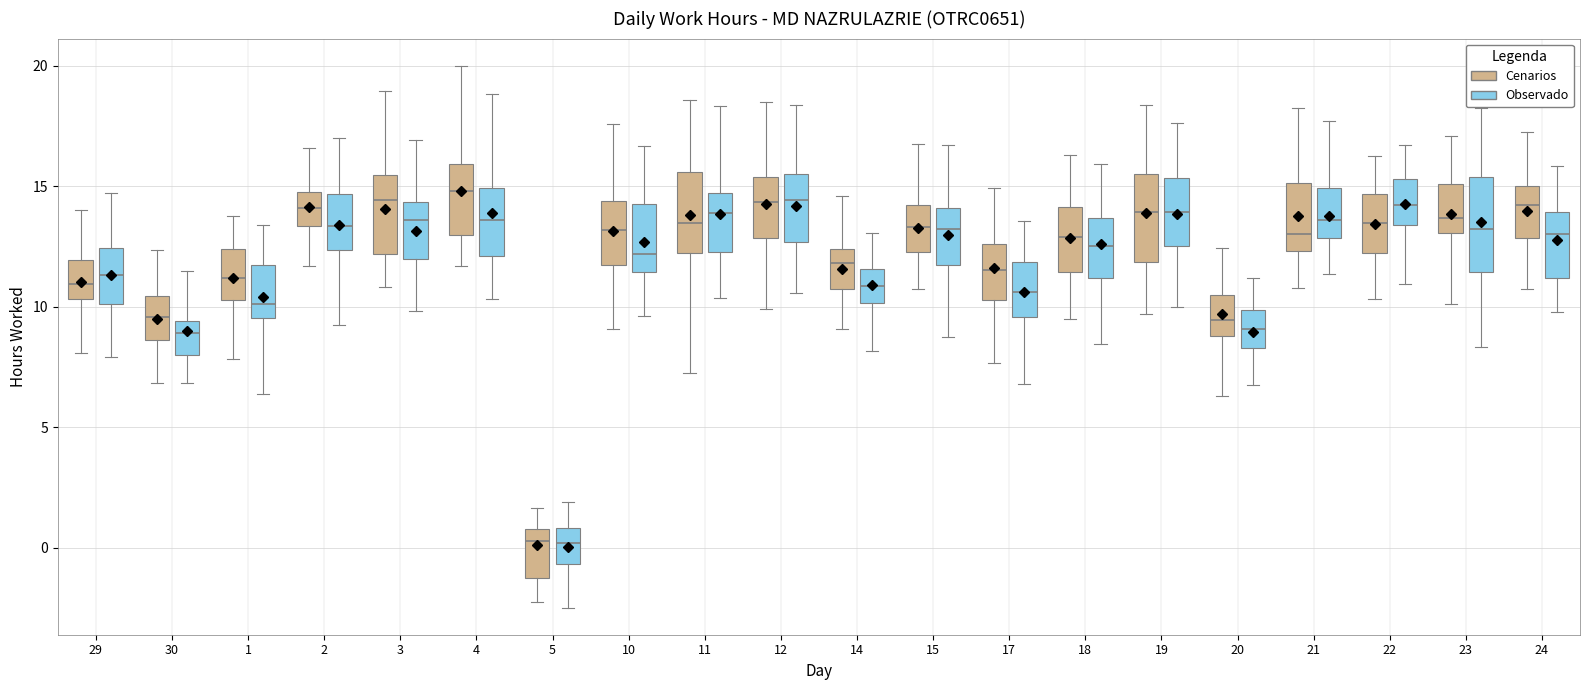

Reading left to right, read every box against the y-axis: the position of its median line, the range the box covers, and the ends of its whiskers. The values are not printed on the chart, so give them approximately, as read against the axis.

29 (Cenarios): median 11.0, box 10.5 to 12.0, whiskers 8.0 to 14.0
29 (Observado): median 11.5, box 10.0 to 12.5, whiskers 8.0 to 14.5
30 (Cenarios): median 9.5, box 8.5 to 10.5, whiskers 7.0 to 12.5
30 (Observado): median 9.0, box 8.0 to 9.5, whiskers 7.0 to 11.5
1 (Cenarios): median 11.0, box 10.5 to 12.5, whiskers 8.0 to 14.0
1 (Observado): median 10.0, box 9.5 to 11.5, whiskers 6.5 to 13.5
2 (Cenarios): median 14.0, box 13.5 to 15.0, whiskers 11.5 to 16.5
2 (Observado): median 13.5, box 12.5 to 14.5, whiskers 9.5 to 17.0
3 (Cenarios): median 14.5, box 12.0 to 15.5, whiskers 11.0 to 19.0
3 (Observado): median 13.5, box 12.0 to 14.5, whiskers 10.0 to 17.0
4 (Cenarios): median 15.0, box 13.0 to 16.0, whiskers 11.5 to 20.0
4 (Observado): median 13.5, box 12.0 to 15.0, whiskers 10.5 to 19.0
5 (Cenarios): median 0.5, box -1.5 to 1.0, whiskers -2.5 to 1.5
5 (Observado): median 0.0, box -0.5 to 1.0, whiskers -2.5 to 2.0
10 (Cenarios): median 13.0, box 11.5 to 14.5, whiskers 9.0 to 17.5
10 (Observado): median 12.0, box 11.5 to 14.5, whiskers 9.5 to 16.5
11 (Cenarios): median 13.5, box 12.0 to 15.5, whiskers 7.0 to 18.5
11 (Observado): median 14.0, box 12.5 to 14.5, whiskers 10.5 to 18.5
12 (Cenarios): median 14.5, box 13.0 to 15.5, whiskers 10.0 to 18.5
12 (Observado): median 14.5, box 12.5 to 15.5, whiskers 10.5 to 18.5
14 (Cenarios): median 12.0, box 10.5 to 12.5, whiskers 9.0 to 14.5
14 (Observado): median 11.0, box 10.0 to 11.5, whiskers 8.0 to 13.0
15 (Cenarios): median 13.5, box 12.0 to 14.0, whiskers 10.5 to 16.5
15 (Observado): median 13.0, box 11.5 to 14.0, whiskers 8.5 to 16.5
17 (Cenarios): median 11.5, box 10.5 to 12.5, whiskers 7.5 to 15.0
17 (Observado): median 10.5, box 9.5 to 12.0, whiskers 7.0 to 13.5
18 (Cenarios): median 13.0, box 11.5 to 14.0, whiskers 9.5 to 16.5
18 (Observado): median 12.5, box 11.0 to 13.5, whiskers 8.5 to 16.0
19 (Cenarios): median 14.0, box 12.0 to 15.5, whiskers 9.5 to 18.5
19 (Observado): median 14.0, box 12.5 to 15.5, whiskers 10.0 to 17.5
20 (Cenarios): median 9.5, box 9.0 to 10.5, whiskers 6.5 to 12.5
20 (Observado): median 9.0, box 8.5 to 10.0, whiskers 6.5 to 11.0
21 (Cenarios): median 13.0, box 12.5 to 15.0, whiskers 11.0 to 18.0
21 (Observado): median 13.5, box 13.0 to 15.0, whiskers 11.5 to 17.5
22 (Cenarios): median 13.5, box 12.0 to 14.5, whiskers 10.5 to 16.5
22 (Observado): median 14.0, box 13.5 to 15.5, whiskers 11.0 to 16.5
23 (Cenarios): median 13.5, box 13.0 to 15.0, whiskers 10.0 to 17.0
23 (Observado): median 13.0, box 11.5 to 15.5, whiskers 8.5 to 18.0
24 (Cenarios): median 14.0, box 13.0 to 15.0, whiskers 10.5 to 17.5
24 (Observado): median 13.0, box 11.0 to 14.0, whiskers 10.0 to 16.0